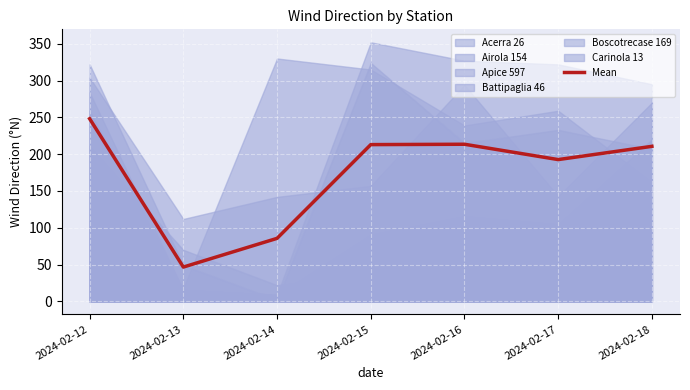

Between 2024-02-18 and 2024-02-12, which is larger?

2024-02-12